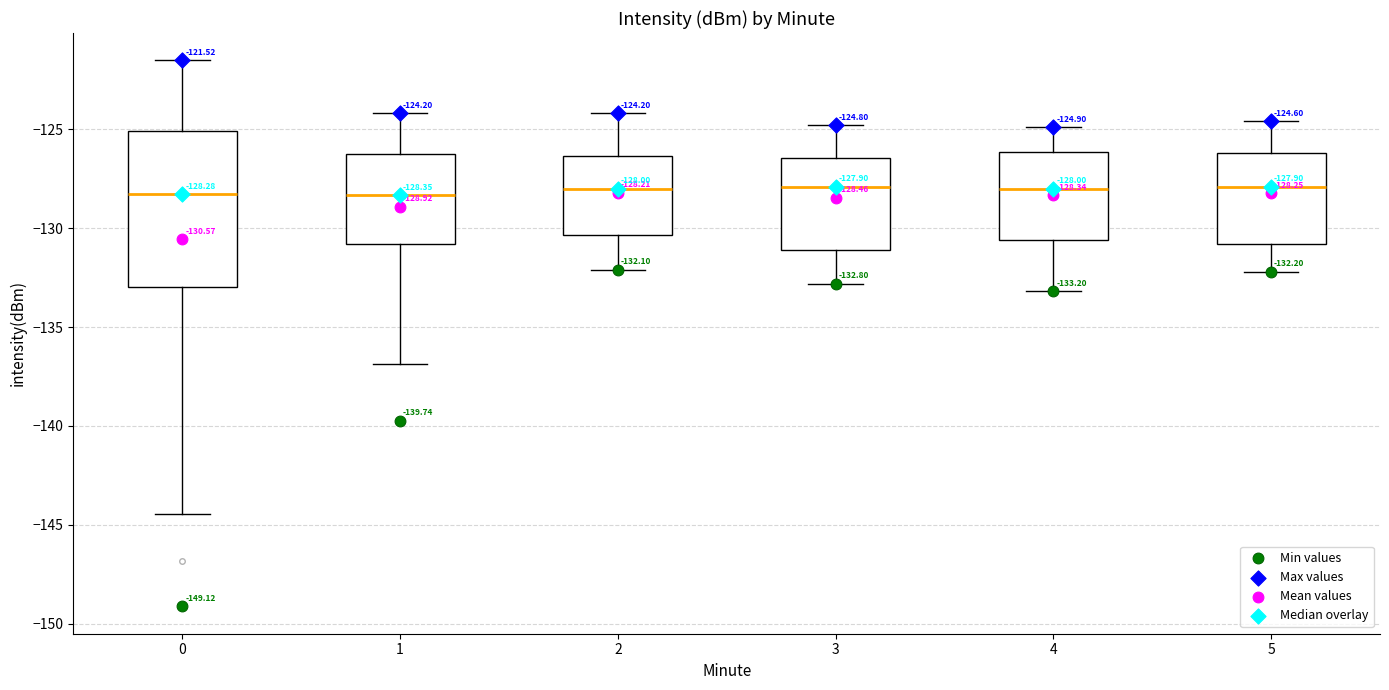

Which box is the tallest, from its lower edge to its upper edge?

0